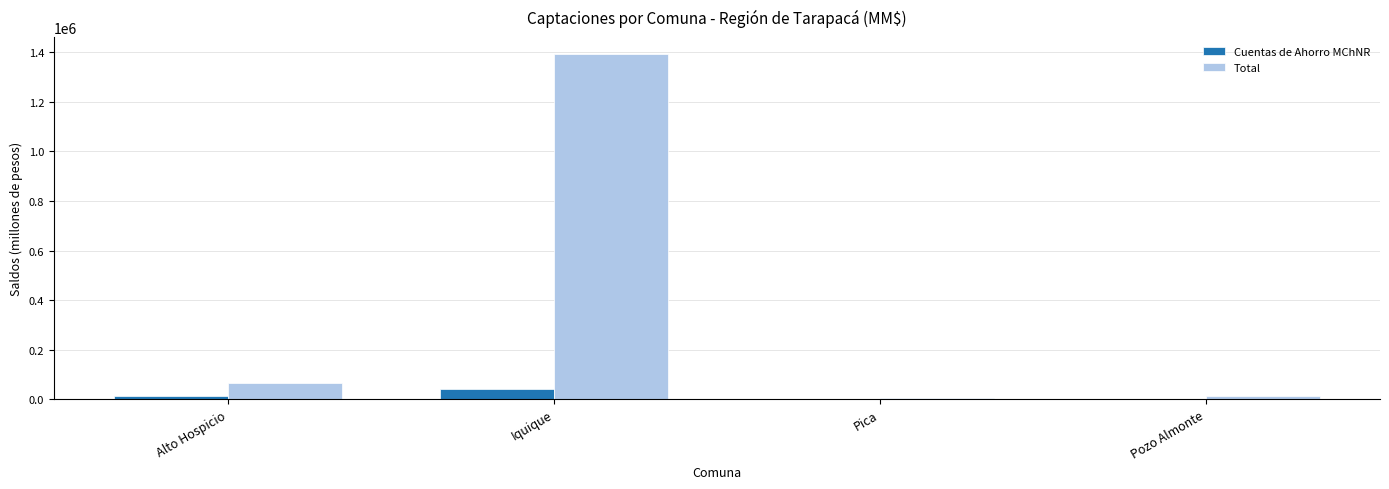

Between Alto Hospicio and Iquique, which series saw the biggest shift?

Total